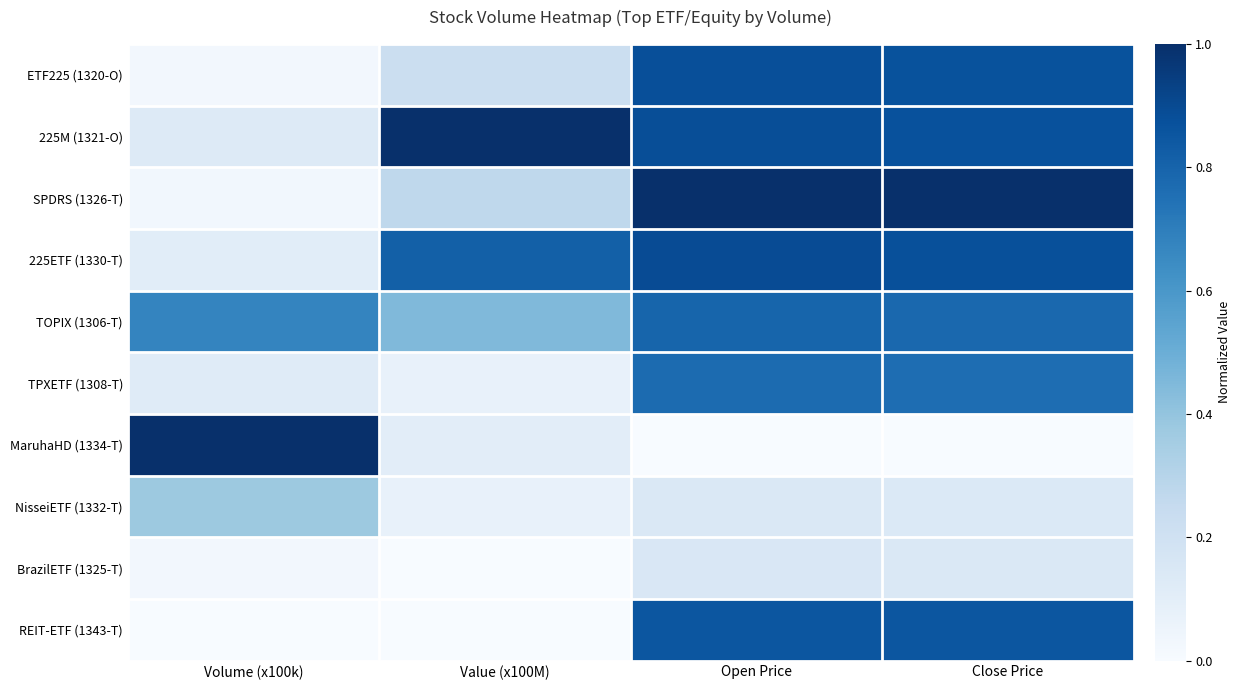

Reading left to right, what are all the values shown in this chart?

ETF225 (1320-O): Volume (x100k)=0.0	Value (x100M)=0.2	Open Price=0.9	Close Price=0.9
225M (1321-O): Volume (x100k)=0.1	Value (x100M)=1.0	Open Price=0.9	Close Price=0.9
SPDRS (1326-T): Volume (x100k)=0.0	Value (x100M)=0.3	Open Price=1.0	Close Price=1.0
225ETF (1330-T): Volume (x100k)=0.1	Value (x100M)=0.8	Open Price=0.9	Close Price=0.9
TOPIX (1306-T): Volume (x100k)=0.7	Value (x100M)=0.4	Open Price=0.8	Close Price=0.8
TPXETF (1308-T): Volume (x100k)=0.1	Value (x100M)=0.1	Open Price=0.8	Close Price=0.8
MaruhaHD (1334-T): Volume (x100k)=1.0	Value (x100M)=0.1	Open Price=0.0	Close Price=0.0
NisseiETF (1332-T): Volume (x100k)=0.4	Value (x100M)=0.1	Open Price=0.1	Close Price=0.1
BrazilETF (1325-T): Volume (x100k)=0.0	Value (x100M)=0.0	Open Price=0.1	Close Price=0.1
REIT-ETF (1343-T): Volume (x100k)=0.0	Value (x100M)=0.0	Open Price=0.9	Close Price=0.9